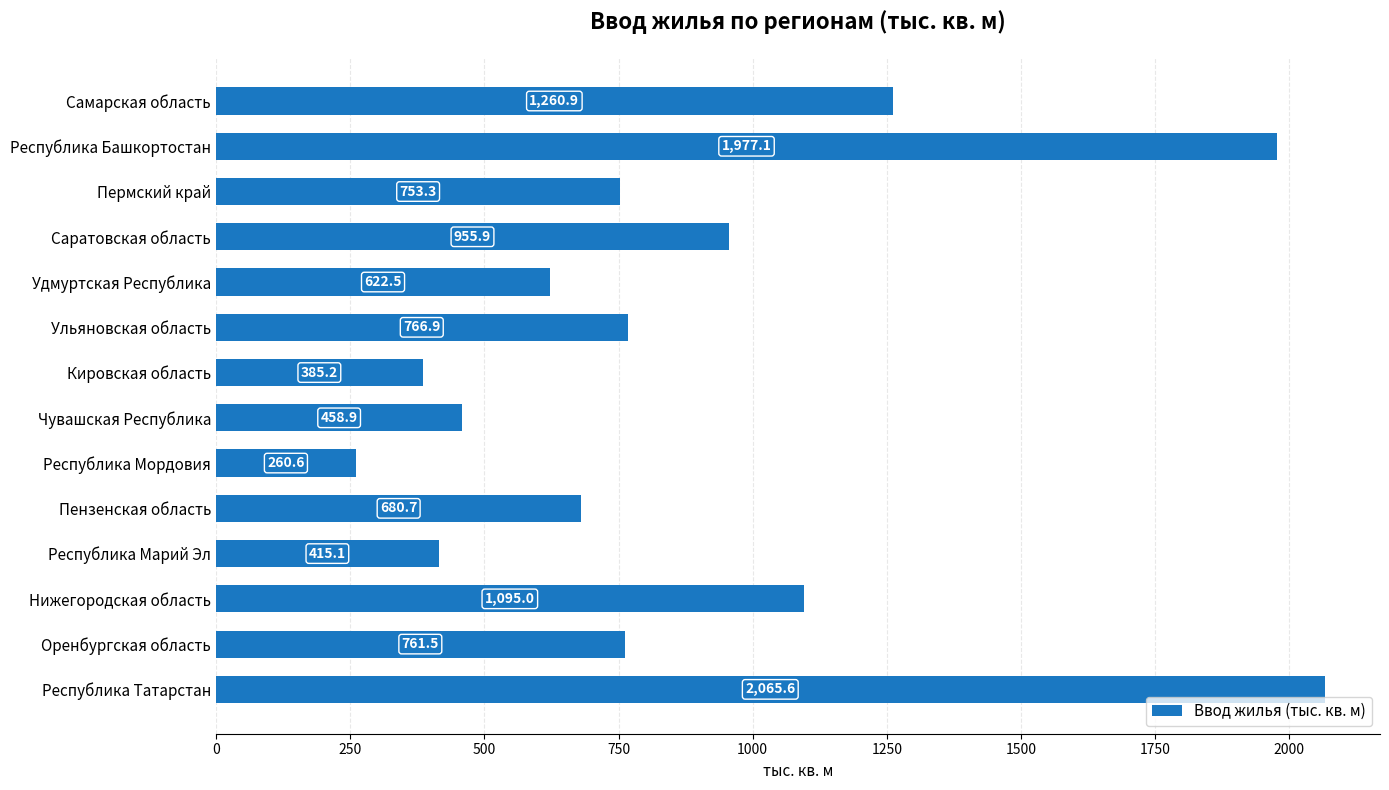

True or false: the data shows 441.5 at Нижегородская область.

False